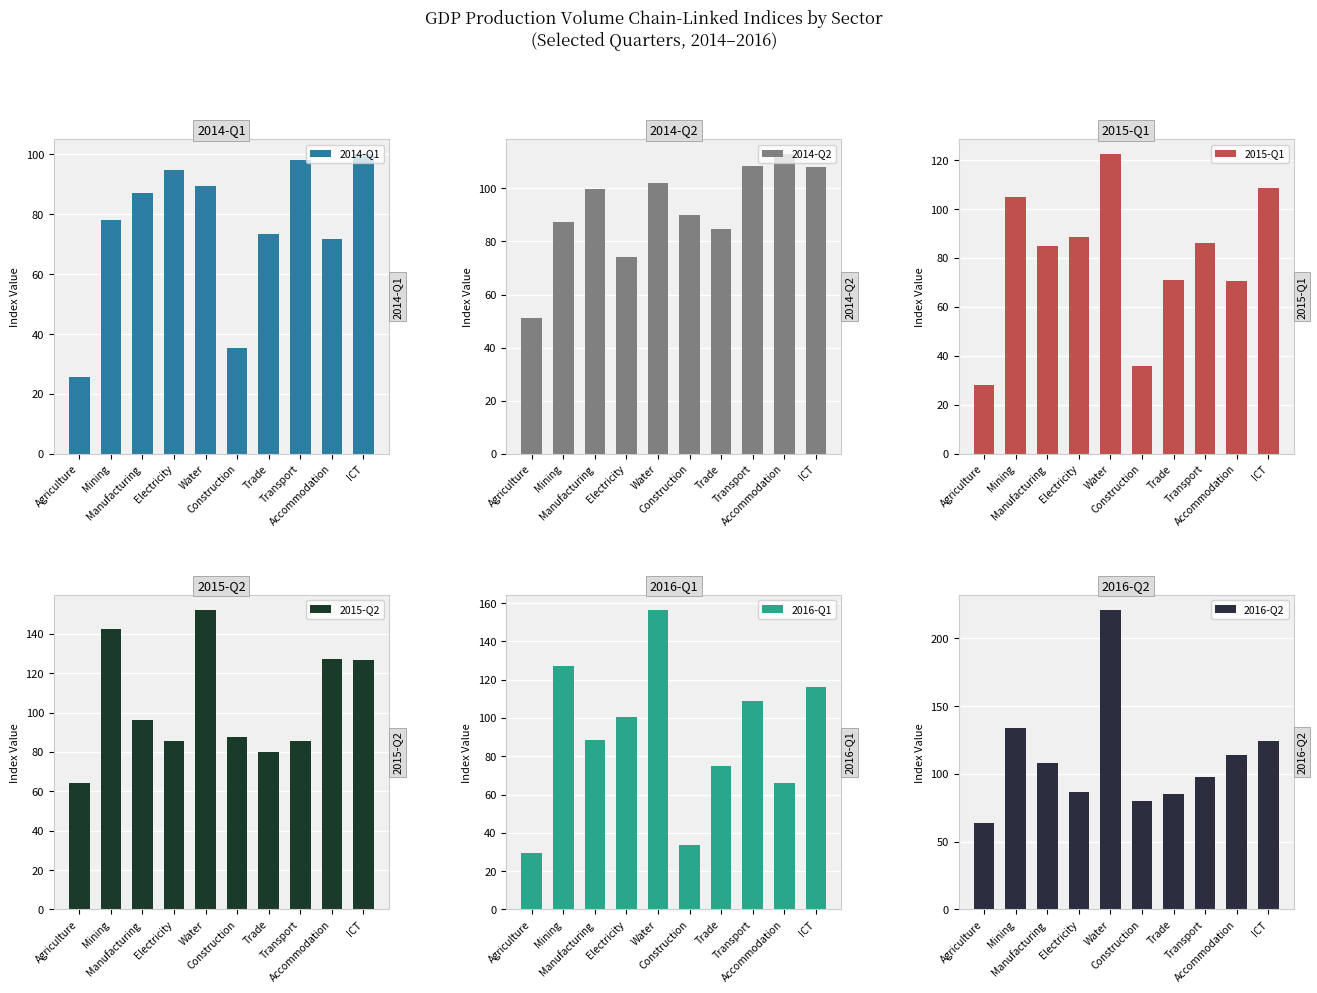

Which series changed the most between Electricity and Trade?

2016-Q1